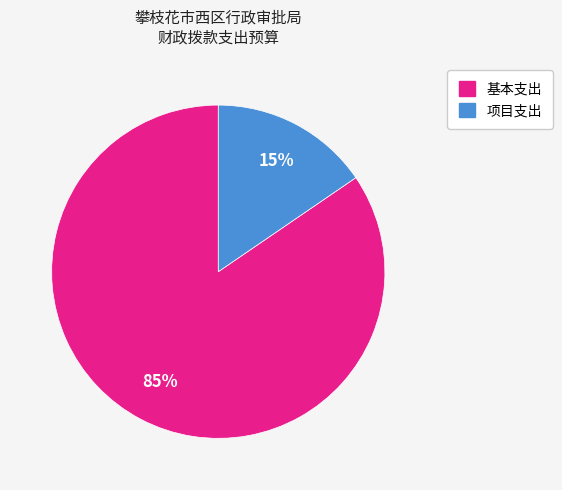

Rank the categories by value from lowest to highest.

项目支出, 基本支出